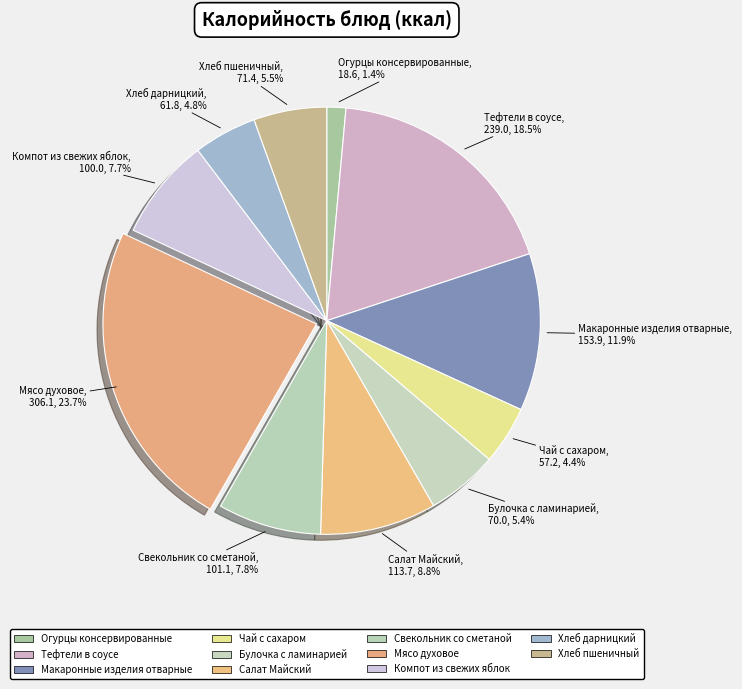

Rank the categories by value from lowest to highest.

Огурцы консервированные, Чай с сахаром, Хлеб дарницкий, Булочка с ламинарией, Хлеб пшеничный, Компот из свежих яблок, Свекольник со сметаной, Салат Майский, Макаронные изделия отварные, Тефтели в соусе, Мясо духовое